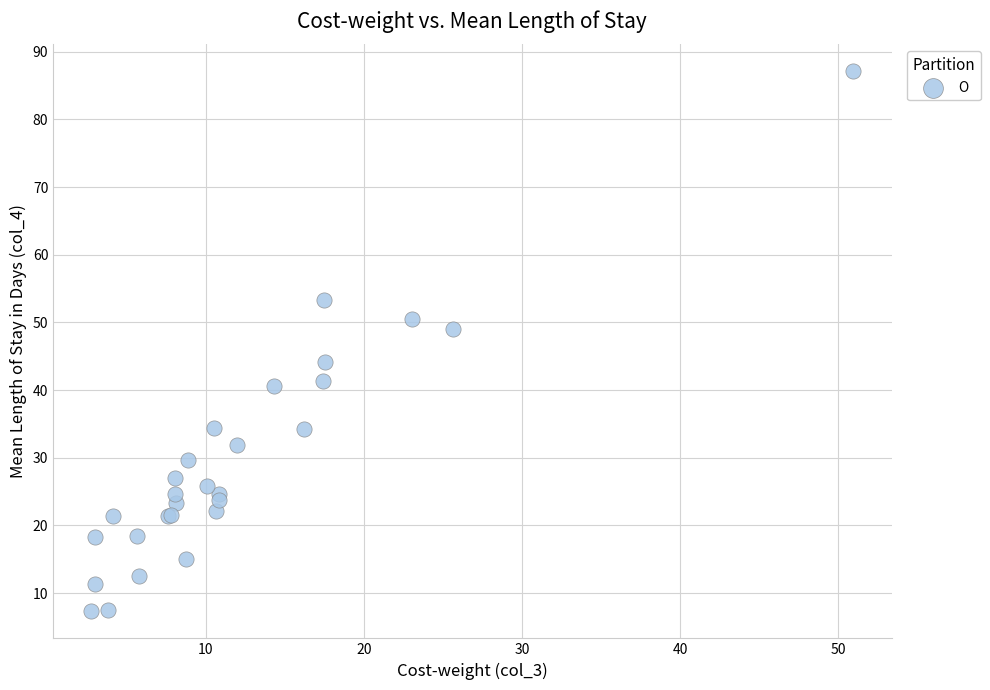

What Y value in the scatter plot is closest to 47?

49.0